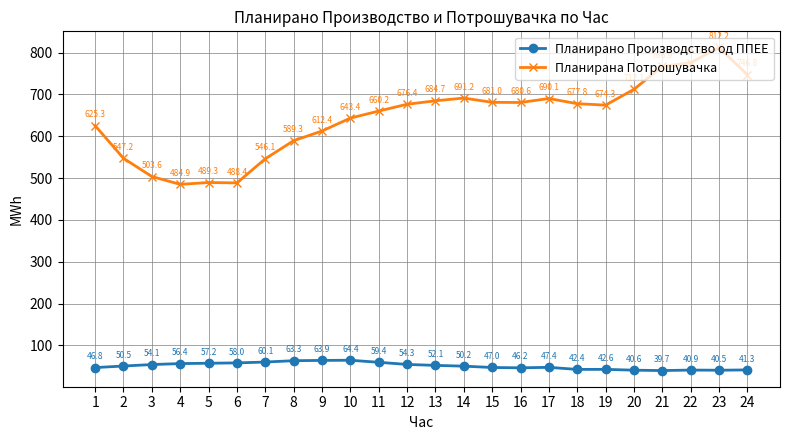

Between 5 and 20, which series saw the biggest shift?

Планирана Потрошувачка